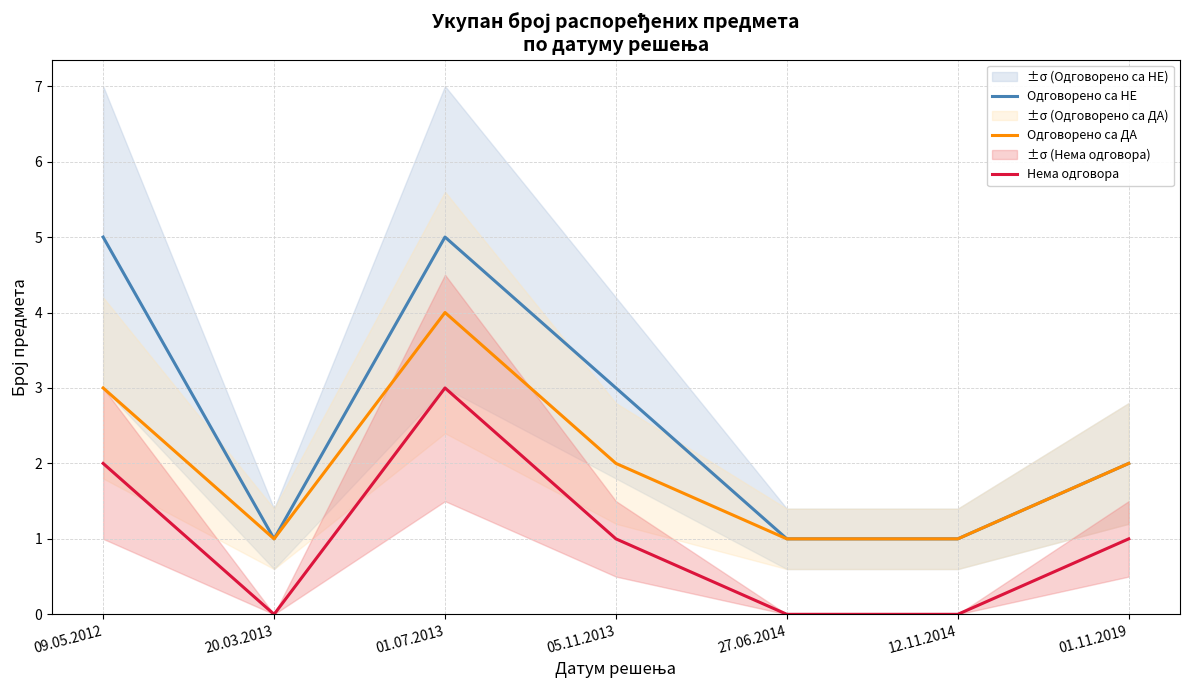

Rank the series by their average value, from lowest to highest.

Нема одговора, Одговорено са ДА, Одговорено са НЕ